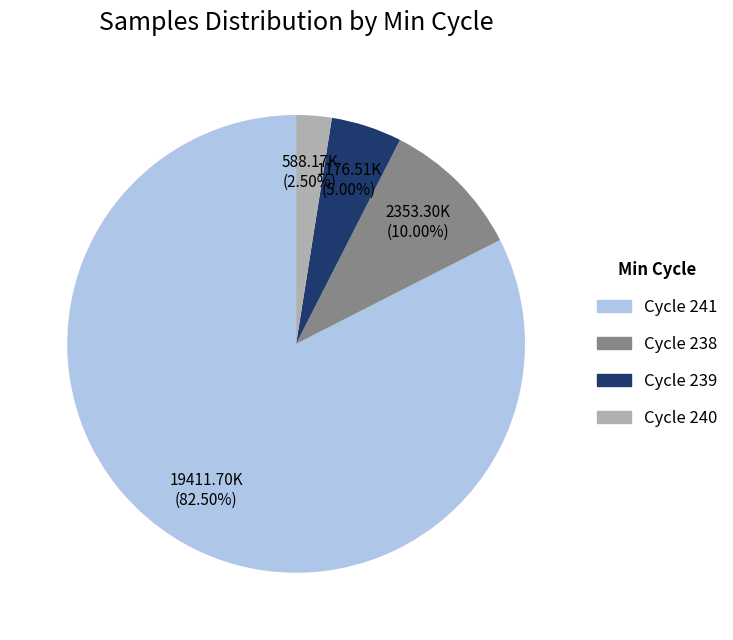

Is there any slice that represents more than half of the pie?

Yes